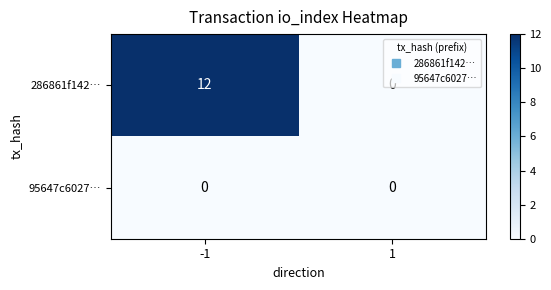

Which series has the largest total across all categories?

286861f142…